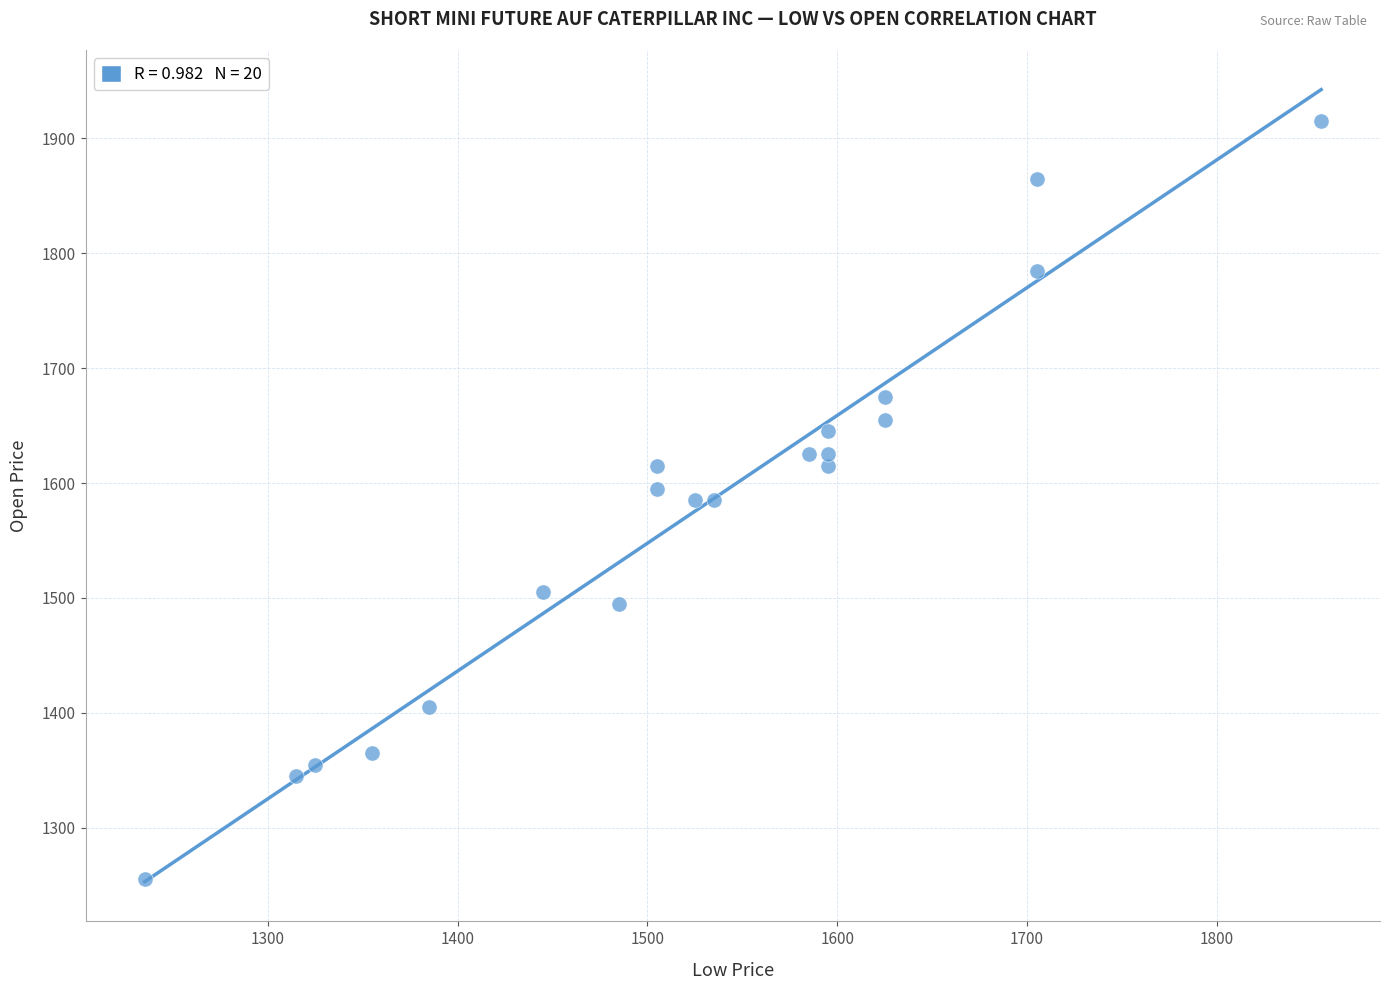

What is the range of X values (max minus min)?

620